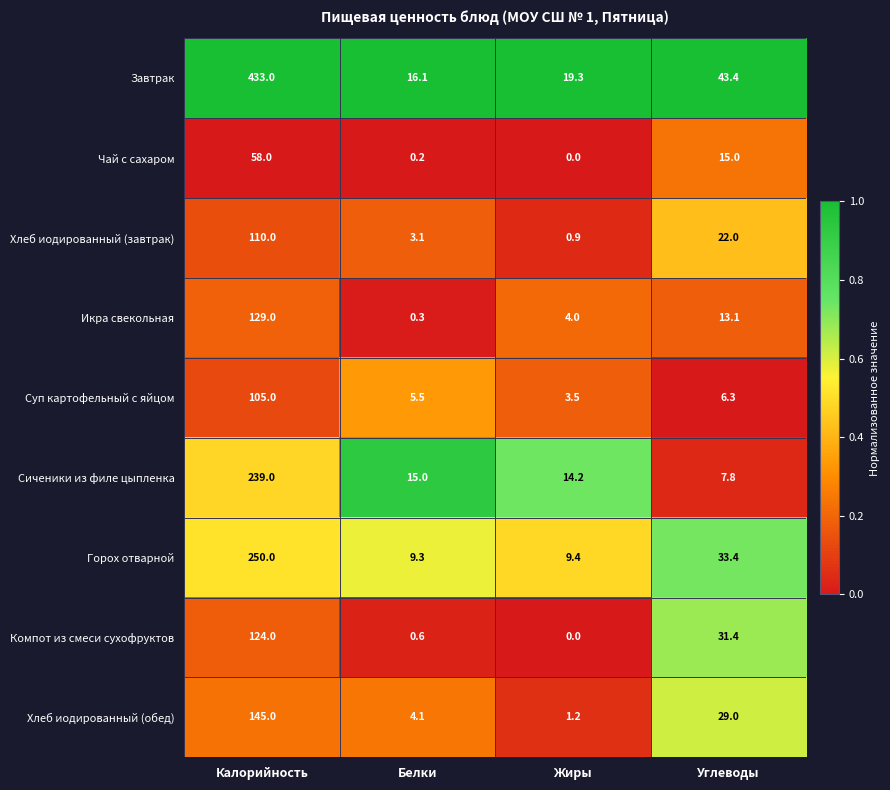

Which series has the largest total across all categories?

Завтрак